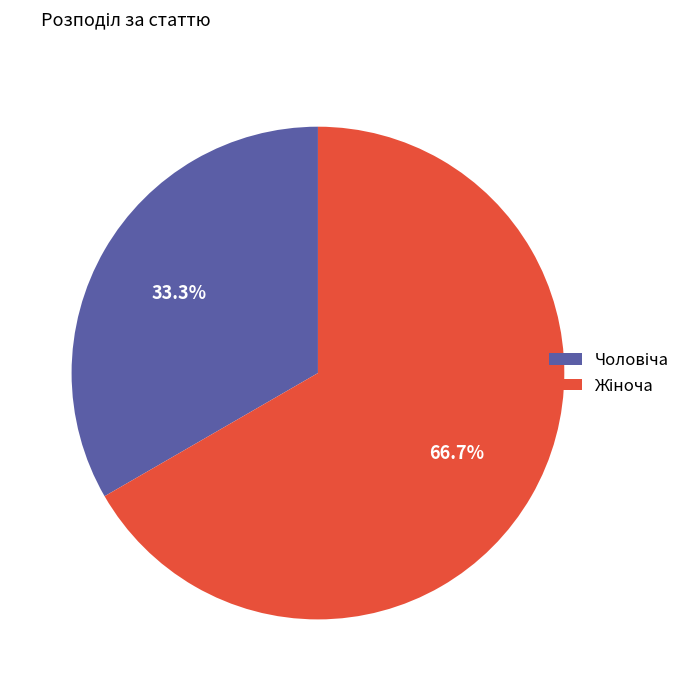

Is there a majority slice in this chart?

Yes